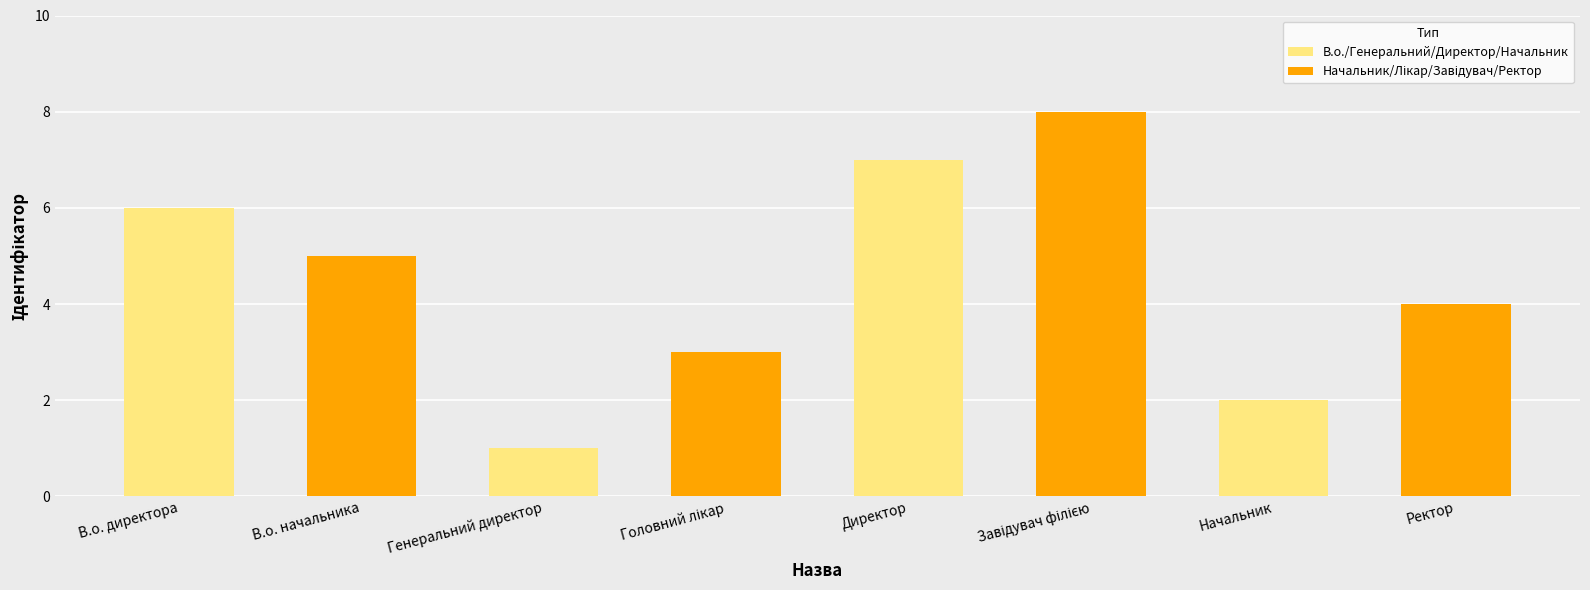

What is the value of the 8th bar from the left?

4